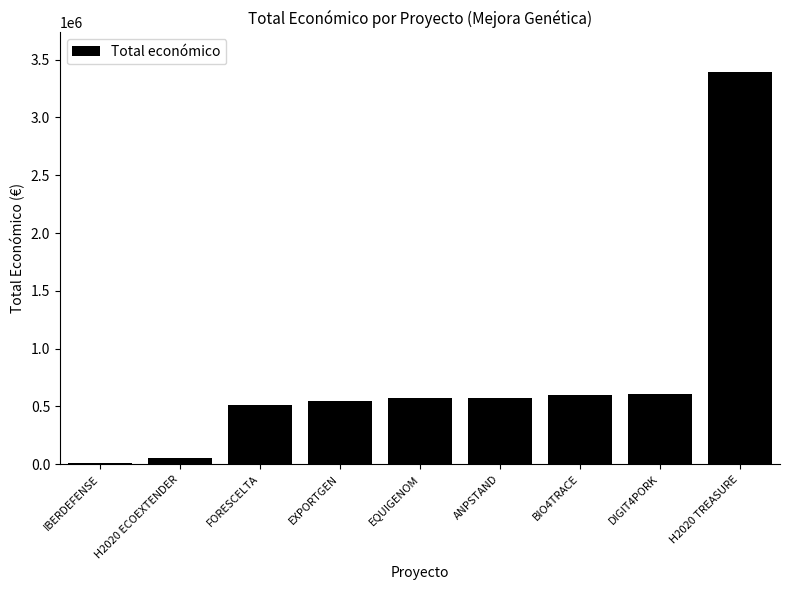

How many distinct data groups are displayed?

1